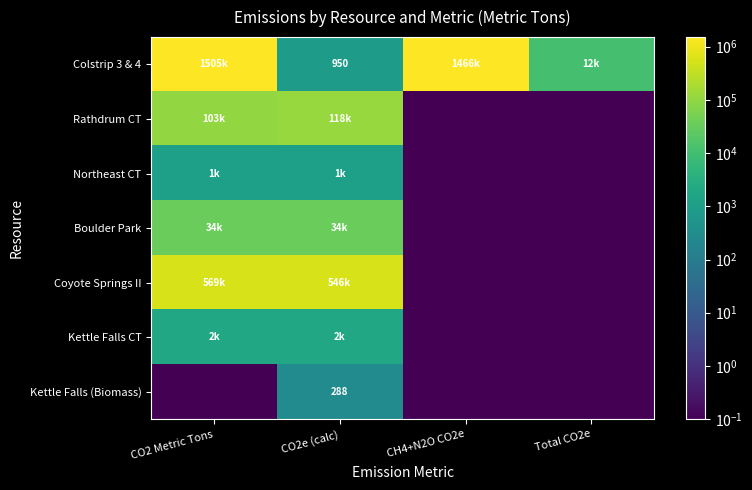

True or false: Kettle Falls (Biomass) has a value of 0.1 at Total CO2e.

True